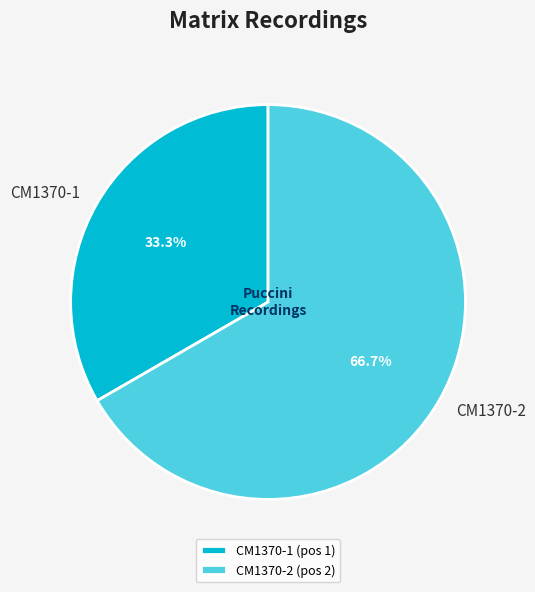

Approximately how many times larger is the value at CM1370-2 compared to CM1370-1?

2.0